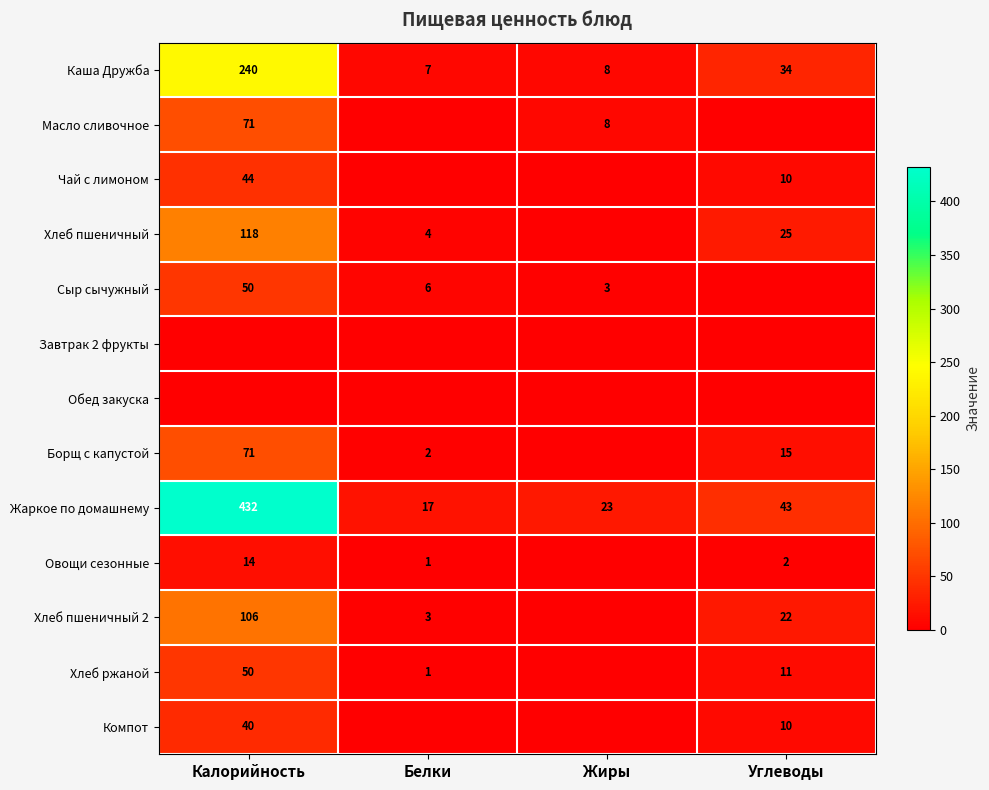

What is the sum of all Каша Дружба values?

289